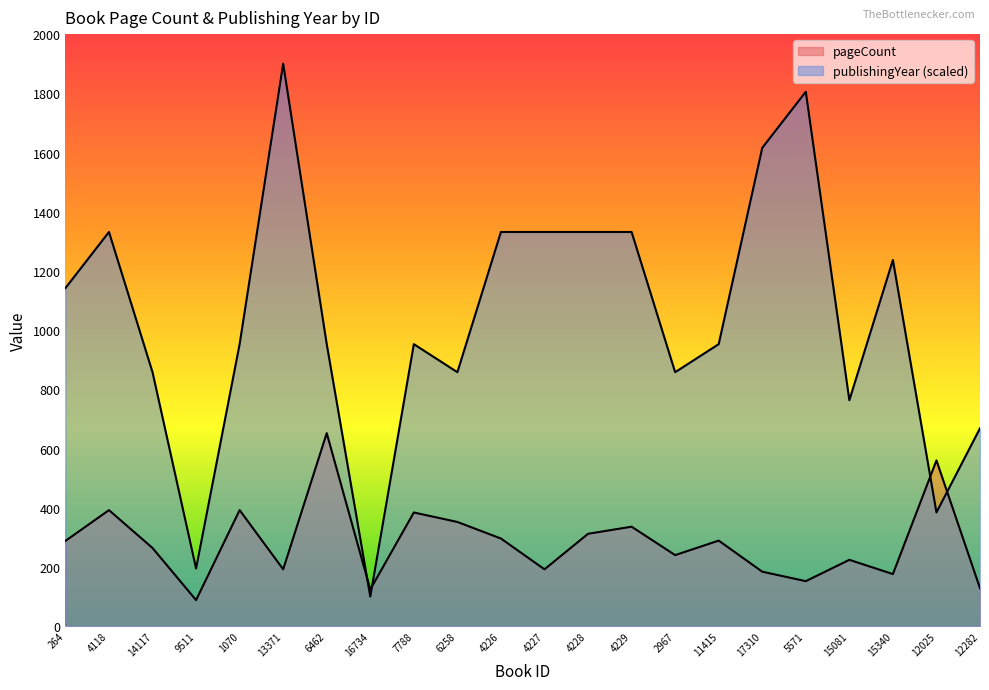

Reading right to left, list all the values displayed in this chart.

pageCount: 128.0	560.0	176.0	224.0	152.0	184.0	289.0	240.0	336.0	312.0	192.0	296.0	352.0	384.0	124.0	652.0	192.0	392.0	88.0	264.0	392.0	288.0
publishingYear: 668.4	384.2	1236.8	763.2	1805.3	1615.8	952.6	857.9	1331.6	1331.6	1331.6	1331.6	857.9	952.6	100.0	952.6	1900.0	952.6	194.7	857.9	1331.6	1142.1